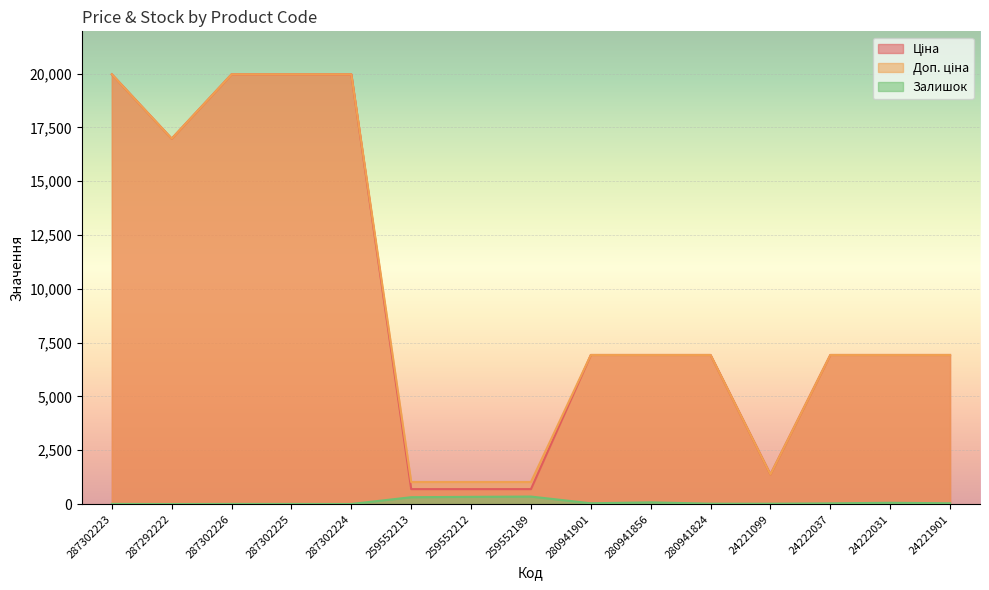

At which category is the sum across all series the highest?

287302223